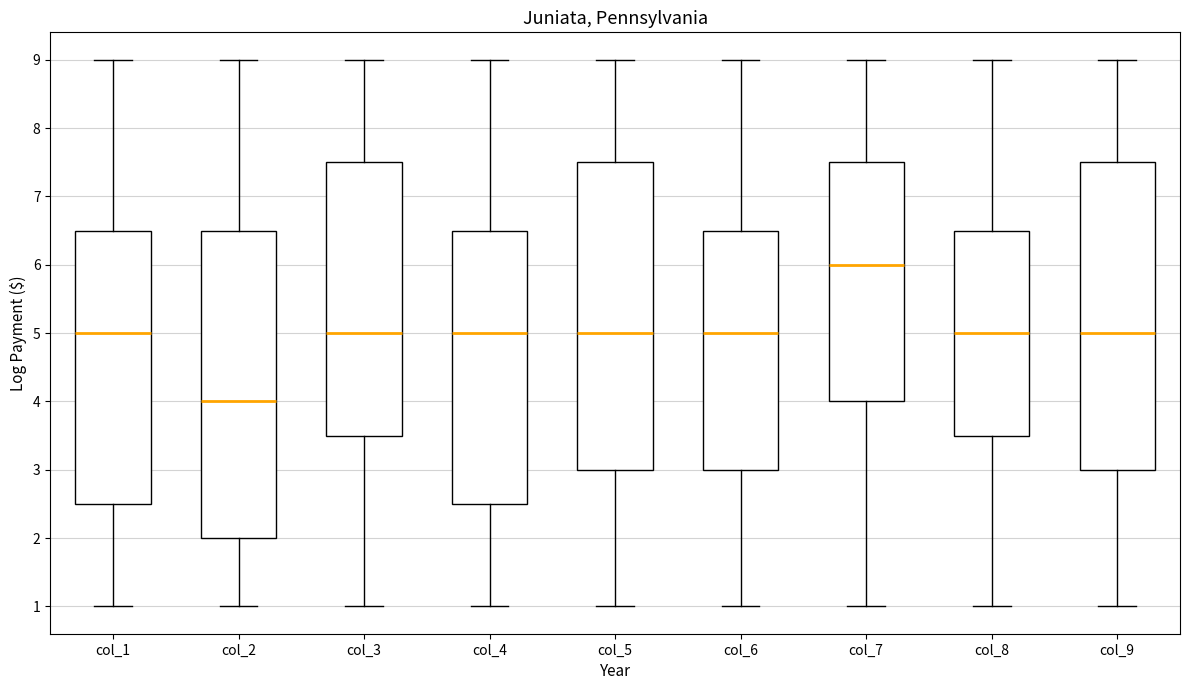

Which box's median line is the lowest?

col_2